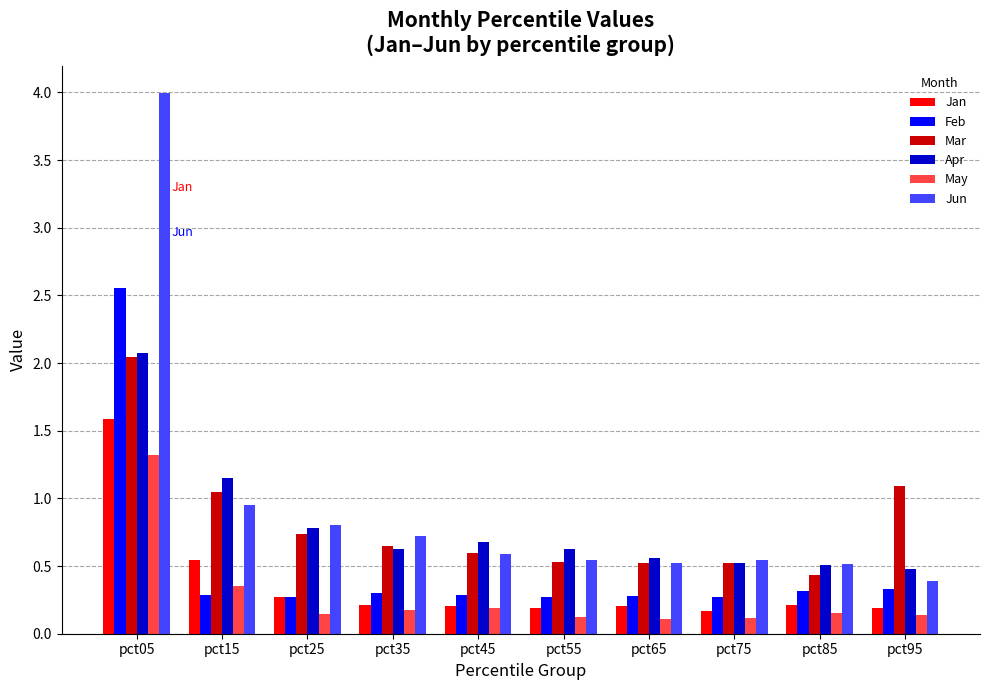

How many Feb values are between 0 and 1?

9